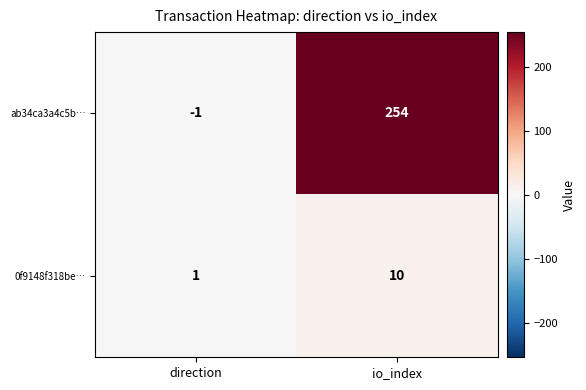

Reading right to left, what are all the values shown in this chart?

ab34ca3a4c5b…: io_index=254	direction=-1
0f9148f318be…: io_index=10	direction=1